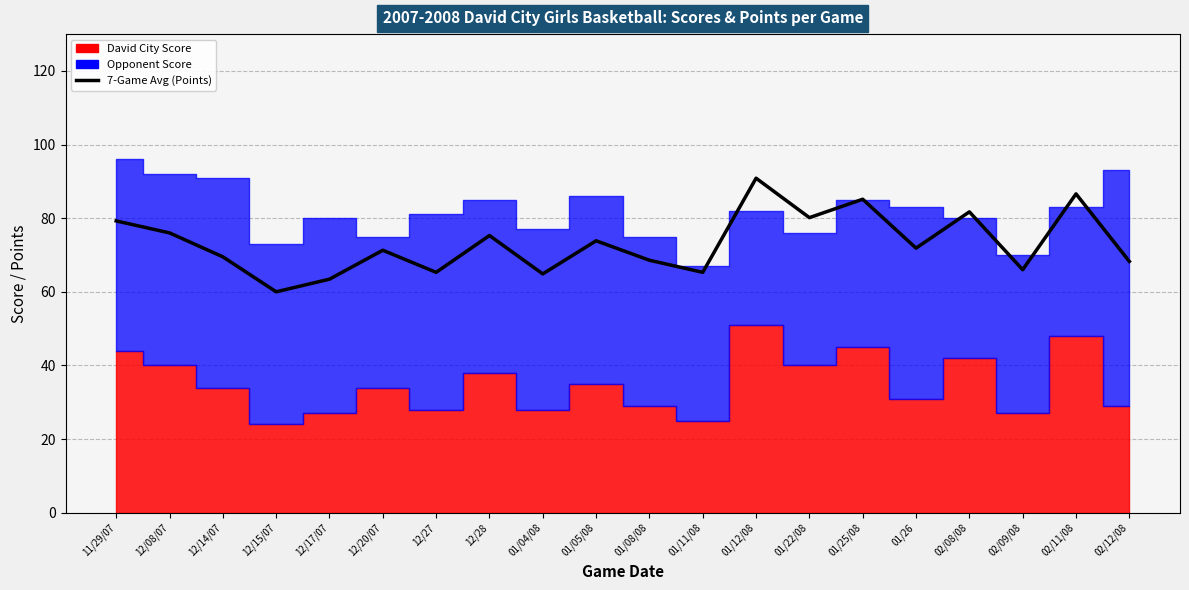

What is the label of the 2nd point from the left?

12/08/07